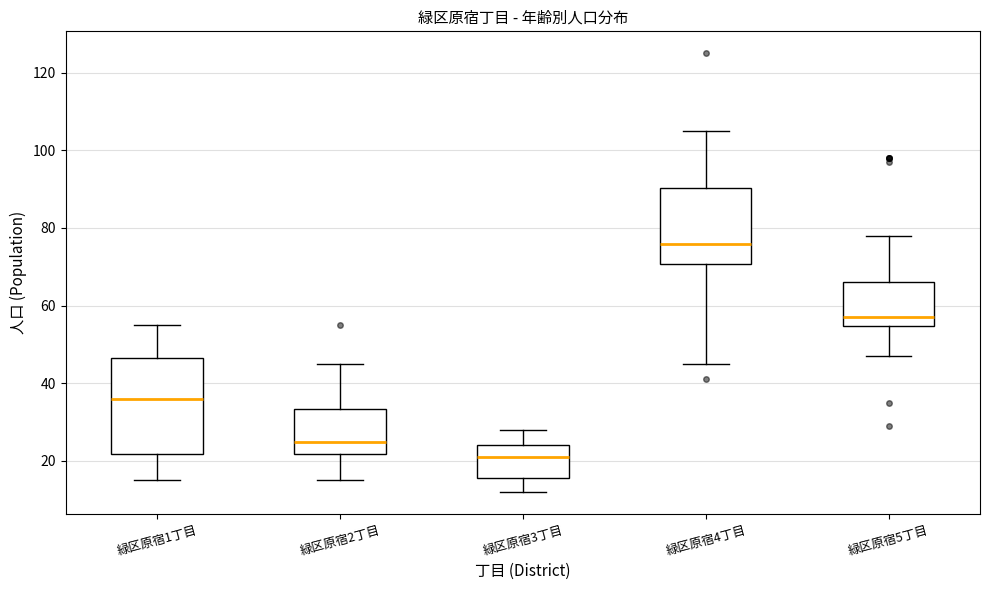

Where is the lower edge of the box for 緑区原宿1丁目 on the y-axis? The values are not printed on the chart, so give them approximately, as read against the axis.

22